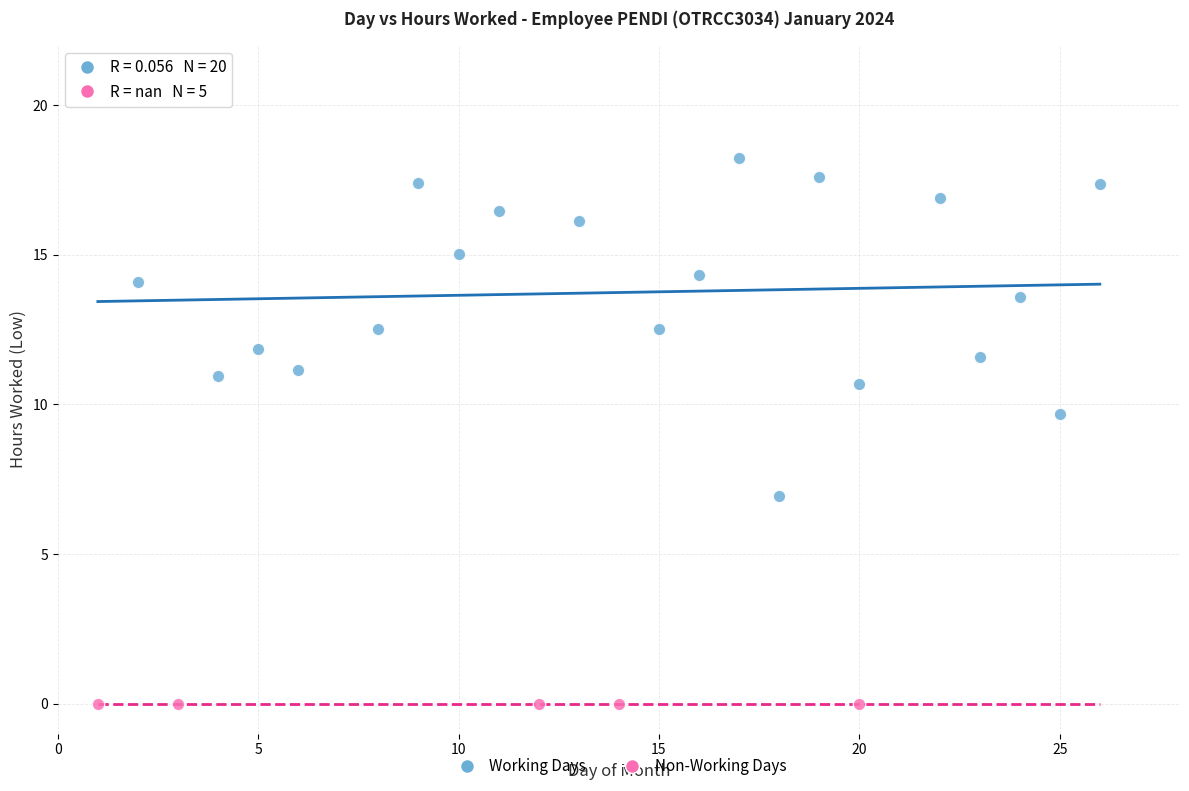

What are all the series names shown in the legend?

Working Days, Non-Working Days